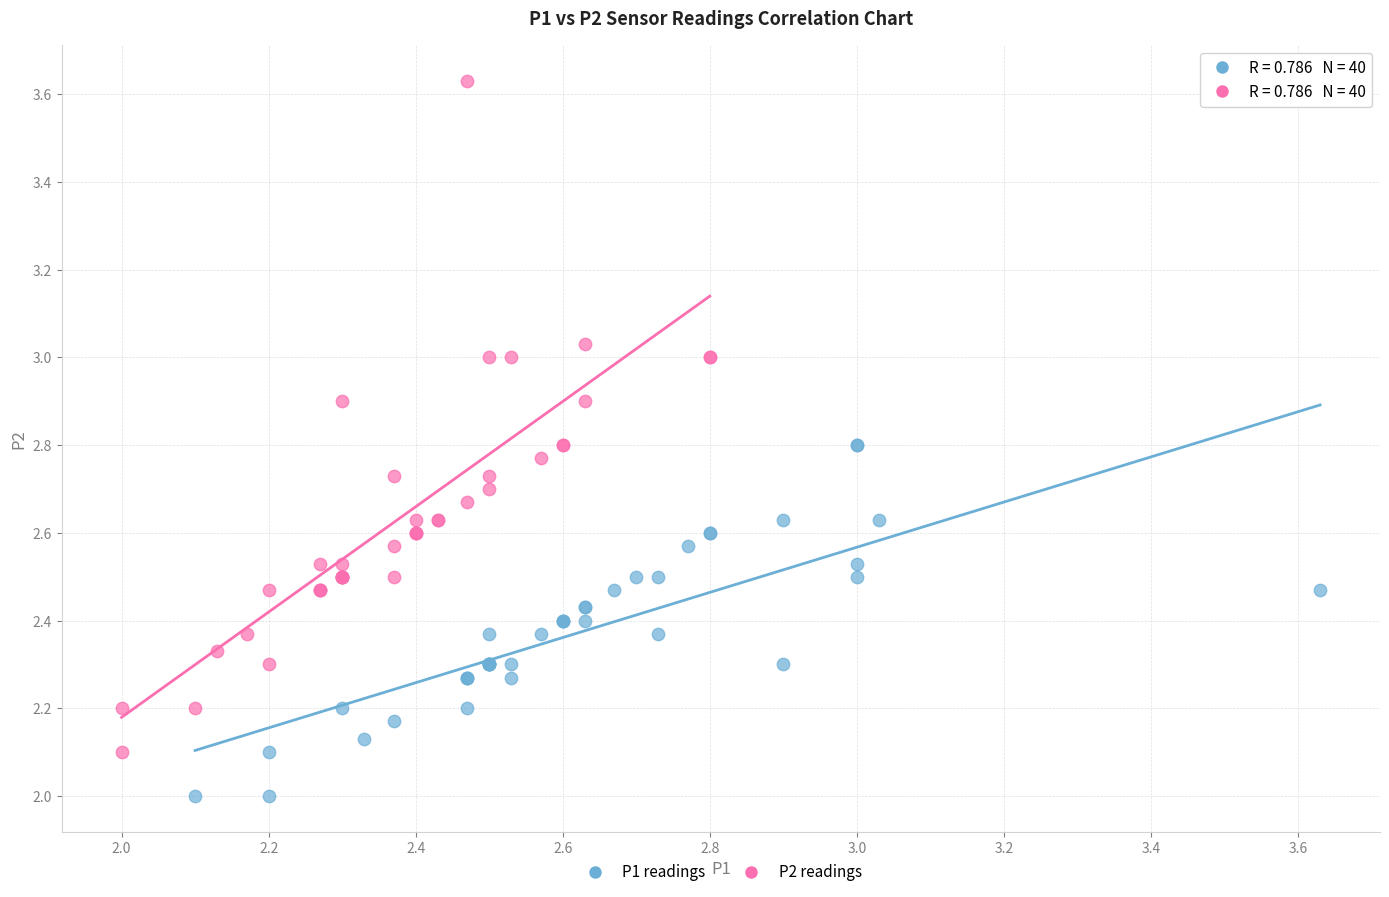

Which series contains the highest Y value?

P2 readings